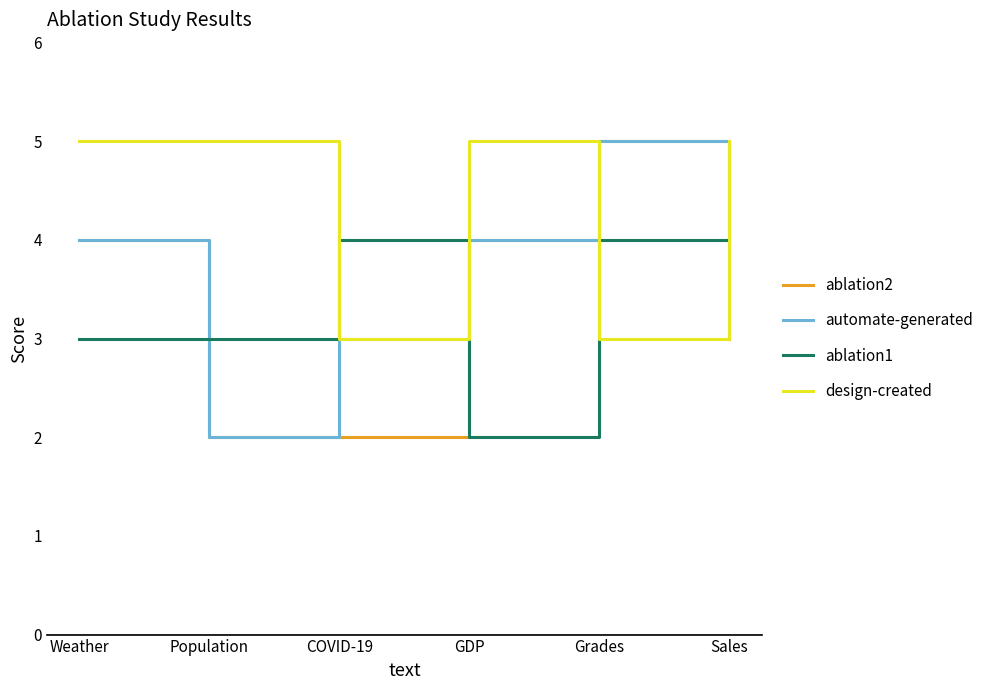

Reading left to right, transcribe all the data shown in this chart.

ablation2: Weather=4	Population=2	COVID-19=2	GDP=4	Grades=5	Sales=3
automate-generated: Weather=4	Population=2	COVID-19=3	GDP=4	Grades=5	Sales=4
ablation1: Weather=3	Population=3	COVID-19=4	GDP=2	Grades=4	Sales=4
design-created: Weather=5	Population=5	COVID-19=3	GDP=5	Grades=3	Sales=5